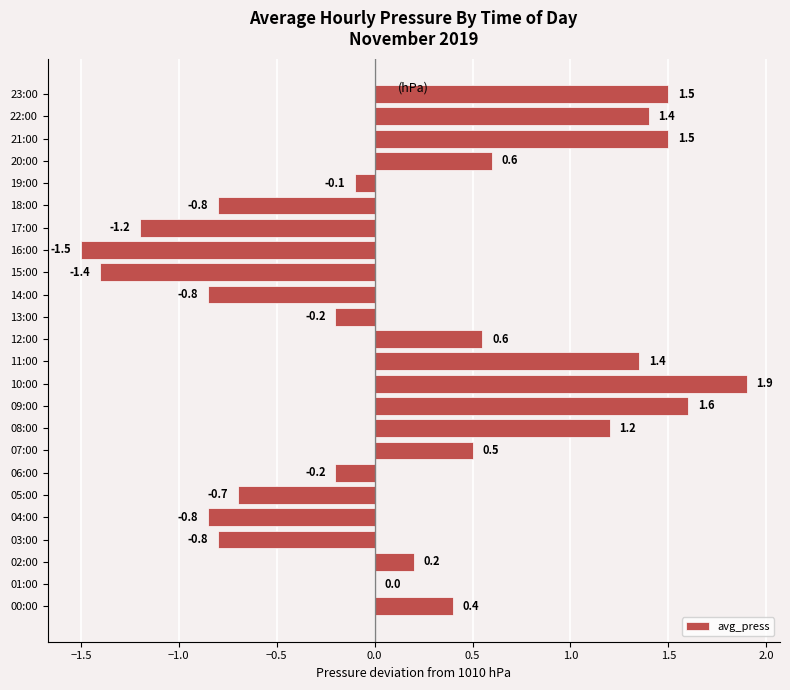

Which has a higher value, 22:00 or 12:00?

22:00